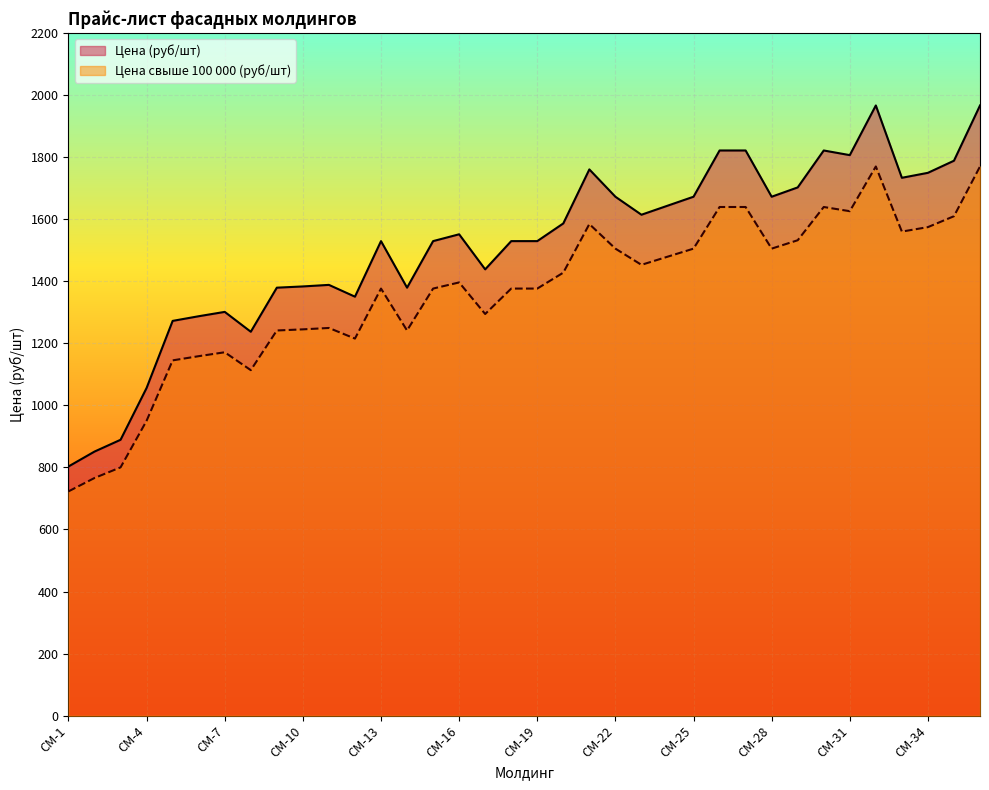

True or false: Цена (руб/шт) and Цена свыше 100 000 (руб/шт) cross at least once.

False